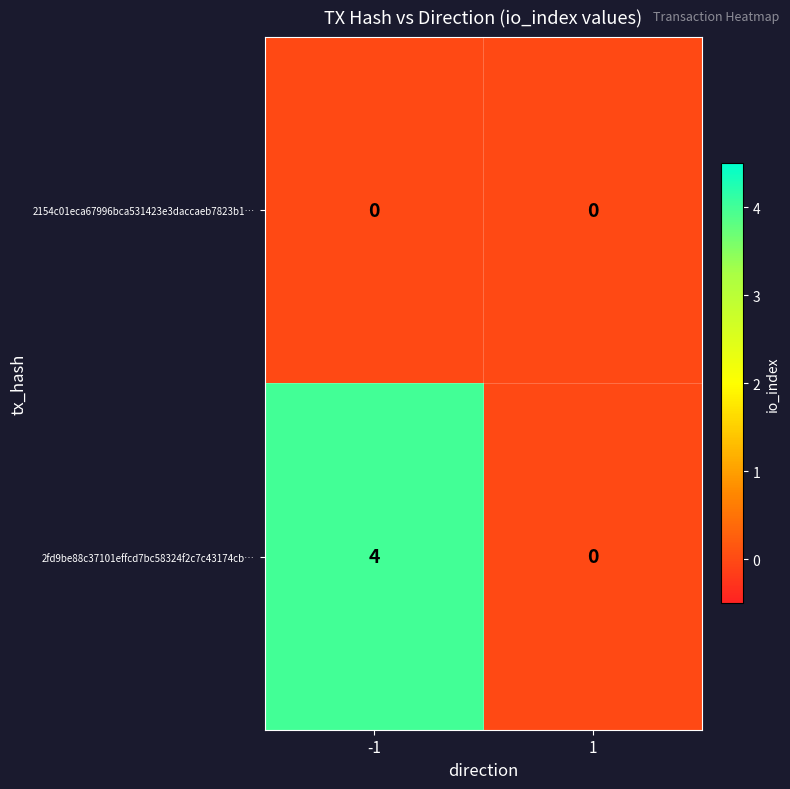

At how many categories does at least one series exceed 2?

1